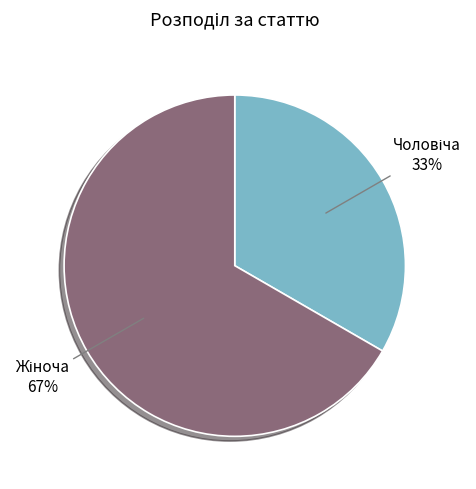

Is there any slice that represents more than half of the pie?

Yes